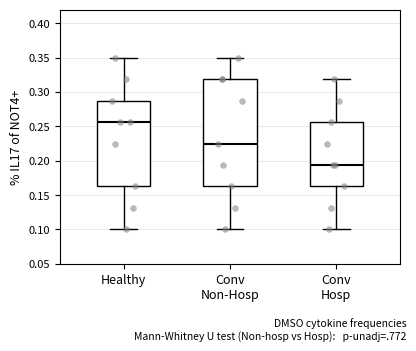

Comparing the boxes themselves (not the whiskers), which one is the tallest?

Conv Non-Hosp